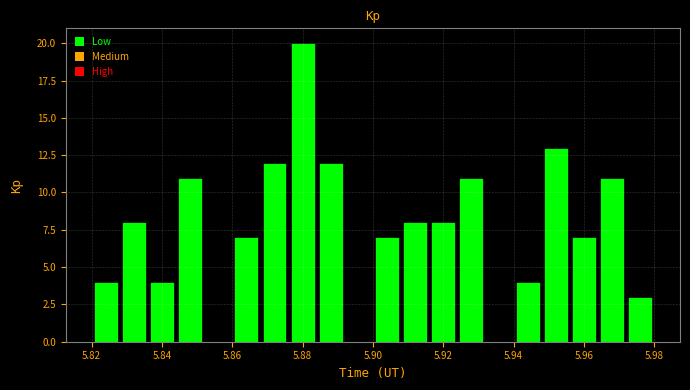

Reading left to right, transcribe this chart: for each bar, give the range it covers on the x-axis and its height. The values are not printed on the chart, so give them approximately, as read against the axis.

5.820 to 5.828: 4
5.828 to 5.836: 8
5.836 to 5.844: 4
5.844 to 5.852: 11
5.852 to 5.860: 0
5.860 to 5.868: 7
5.868 to 5.876: 12
5.876 to 5.884: 20
5.884 to 5.892: 12
5.892 to 5.900: 0
5.900 to 5.908: 7
5.908 to 5.916: 8
5.916 to 5.924: 8
5.924 to 5.932: 11
5.932 to 5.940: 0
5.940 to 5.948: 4
5.948 to 5.956: 13
5.956 to 5.964: 7
5.964 to 5.972: 11
5.972 to 5.980: 3